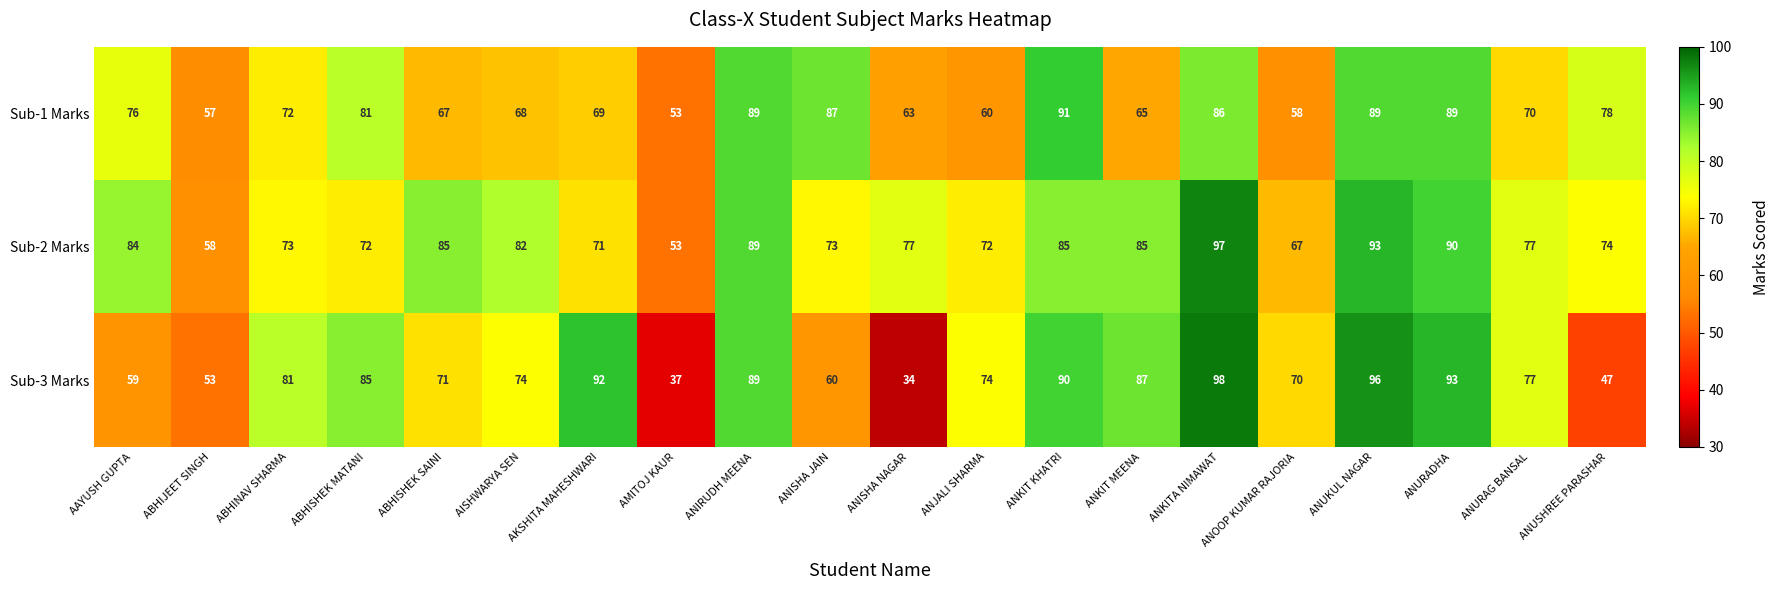

List the series in order of their peak value, highest first.

Sub-3 Marks, Sub-2 Marks, Sub-1 Marks